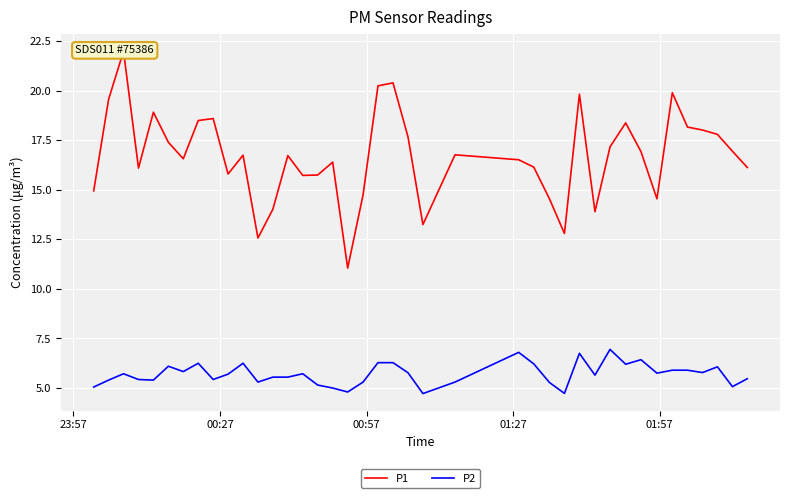

Which series has the largest total across all categories?

P1